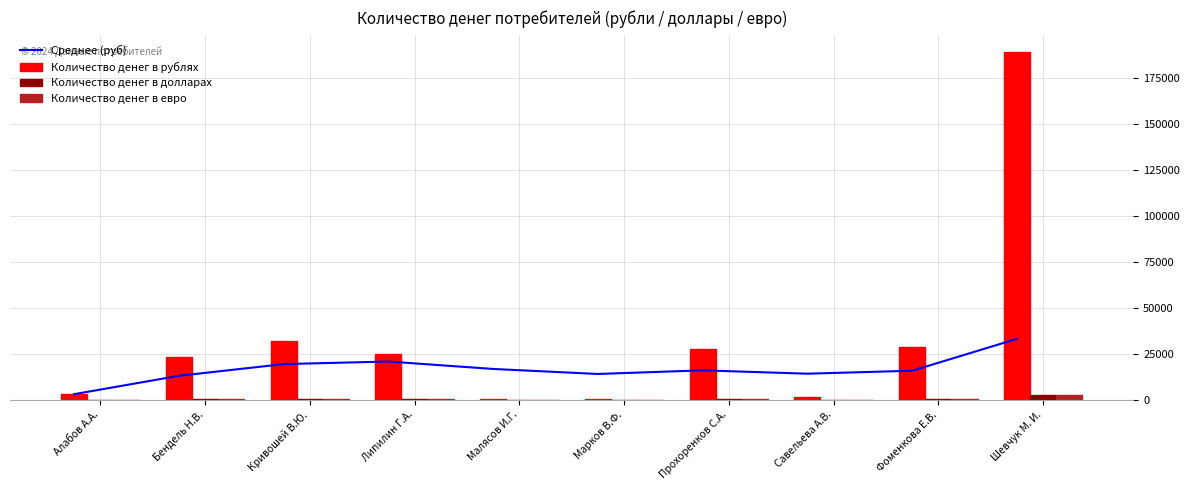

Reading left to right, list all the values displayed in this chart.

Среднее (руб): 3040.0	13020.0	19384.0	20788.0	16743.8	14019.8	15988.4	14169.9	15773.2	33095.9
Количество денег в рублях: 3040.0	23000.0	32112.0	25000.0	567.0	400.0	27800.0	1440.0	28600.0	189000.0
Количество денег в долларах: 44.8	339.0	473.3	368.5	8.4	5.9	409.7	21.2	421.5	2785.6
Количество денег в евро: 40.1	303.6	423.8	329.9	7.5	5.3	366.9	19.0	377.5	2494.4